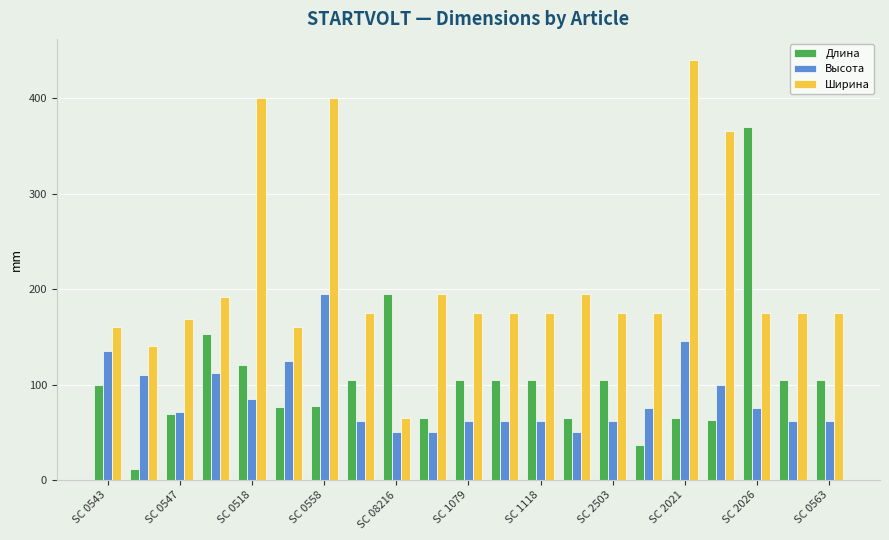

What is the minimum value shown in the chart?

12